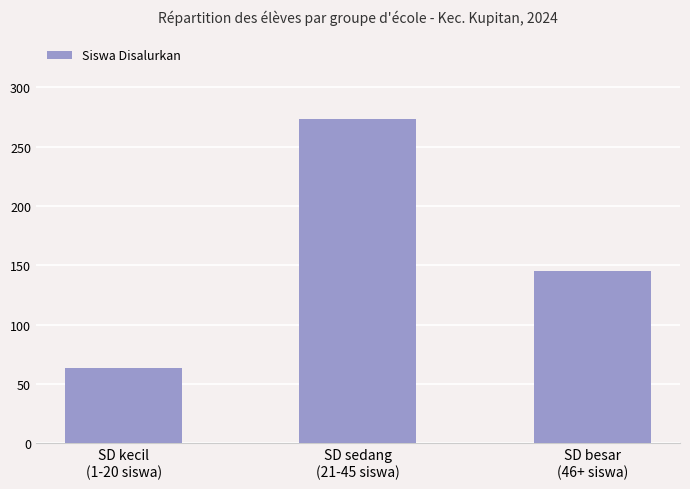

What is the label of the 2nd bar from the left?

SD sedang
(21-45 siswa)